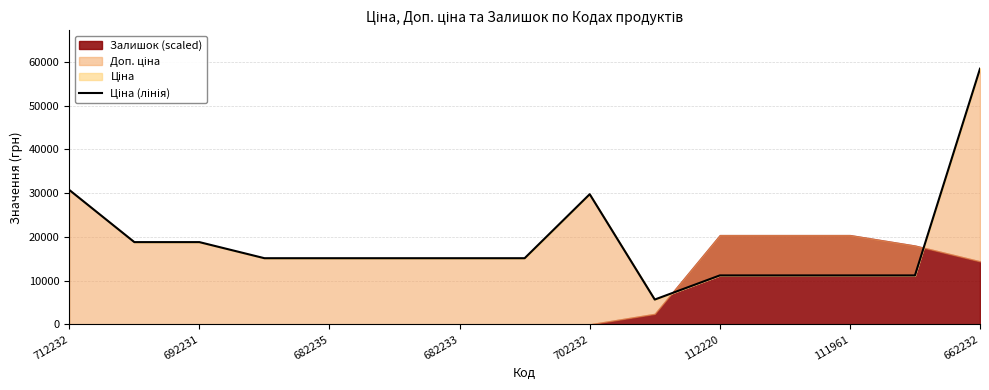

What is the maximum value shown in the chart?

58426.5